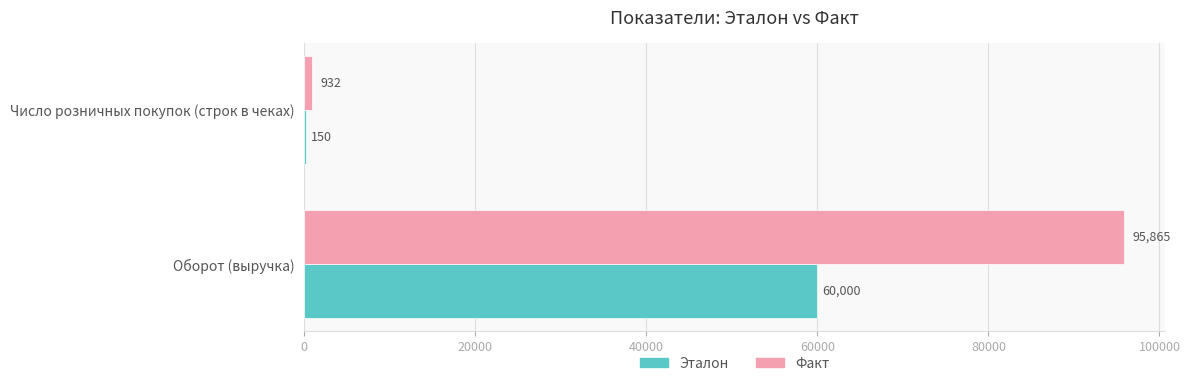

Between Оборот (выручка) and Число розничных покупок (строк в чеках), which series saw the biggest shift?

Факт